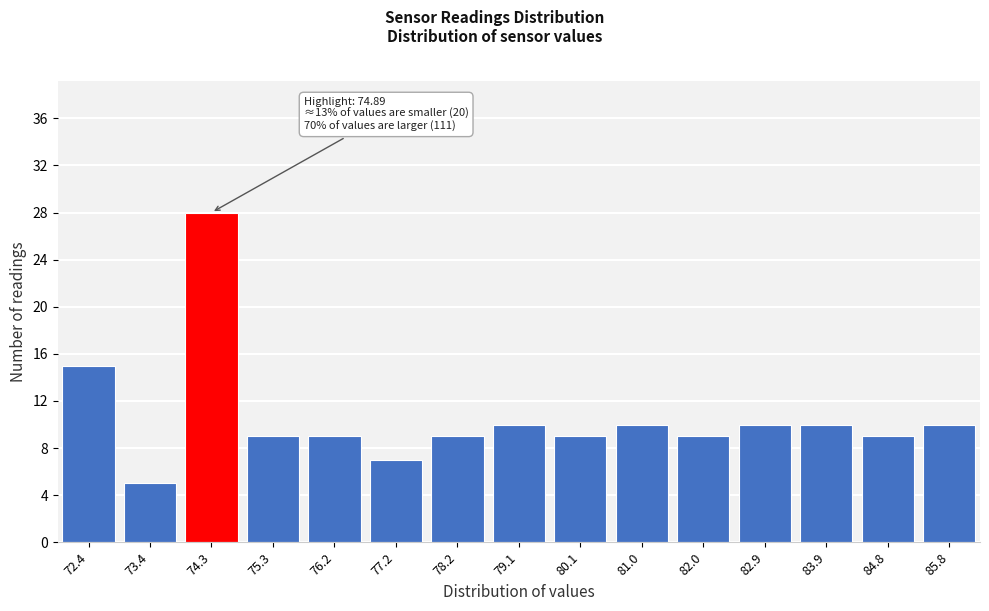

Reading left to right, what are all the values shown in this chart?

15	5	28	9	9	7	9	10	9	10	9	10	10	9	10